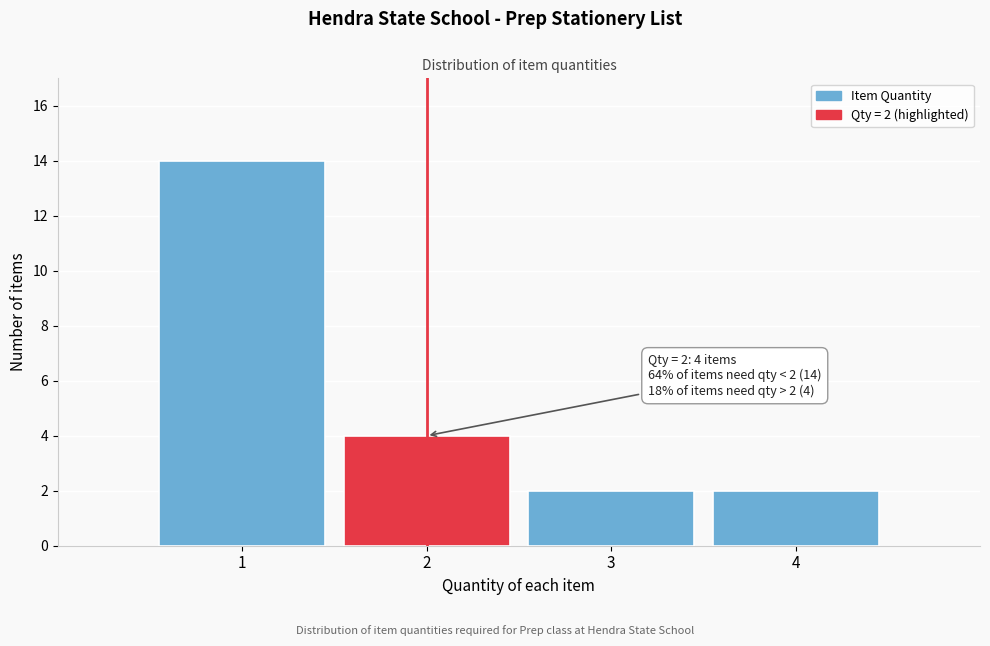

Reading left to right, what are all the values shown in this chart?

14	4	2	2